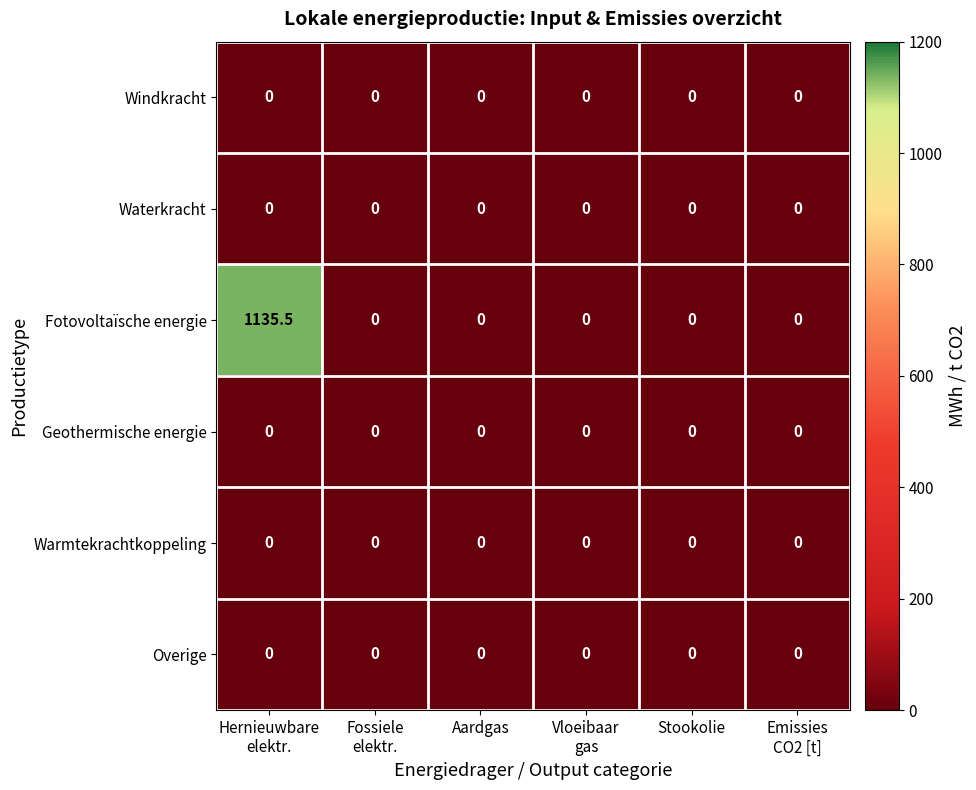

What is the sum of all Fotovoltaïsche energie values?

1135.5